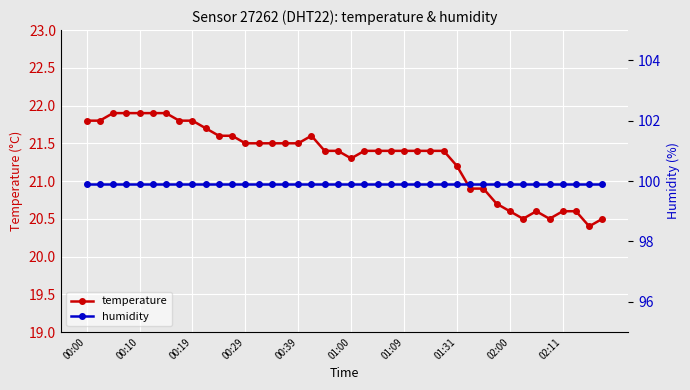

What is the value of the humidity point at the 33rd from the left?

99.9